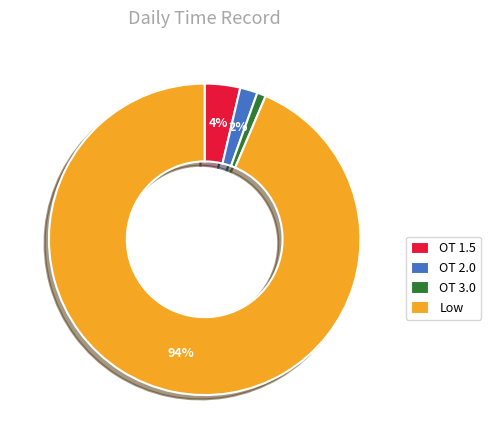

Is it true that OT 3.0 is 8% of the pie?

False